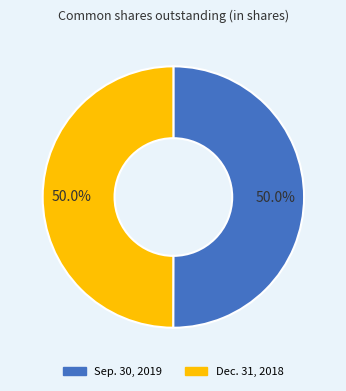

Combined, do Dec. 31, 2018 and Sep. 30, 2019 account for over 50%?

Yes